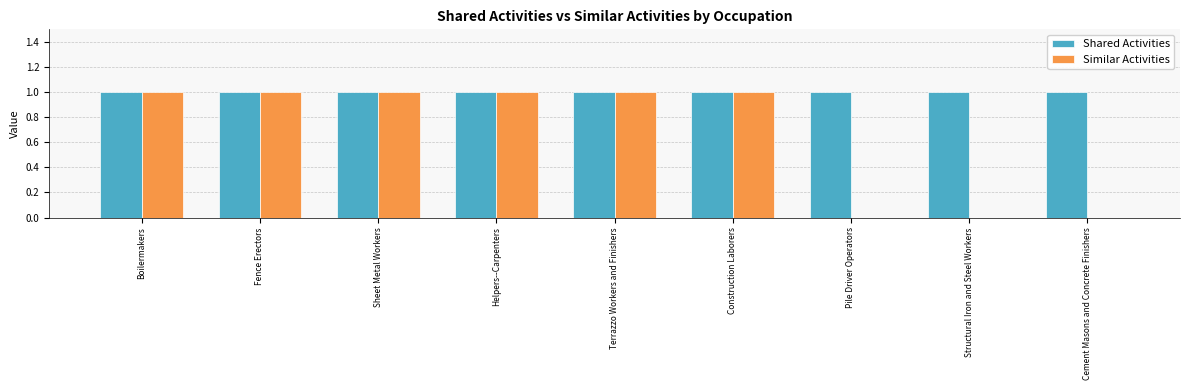

Which series has the largest total across all categories?

Shared Activities